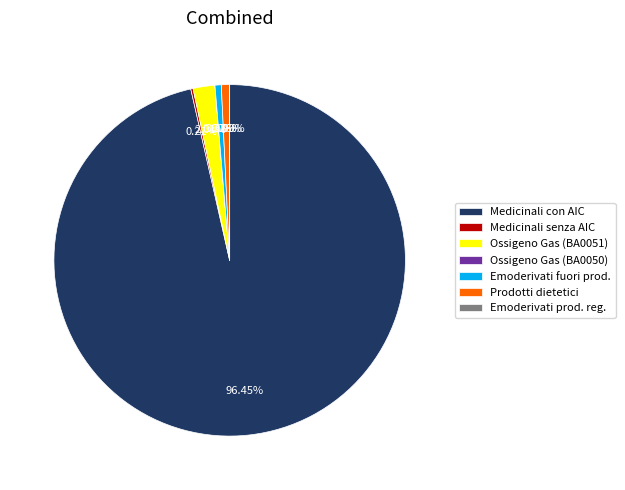

What is the majority slice?

Medicinali con AIC